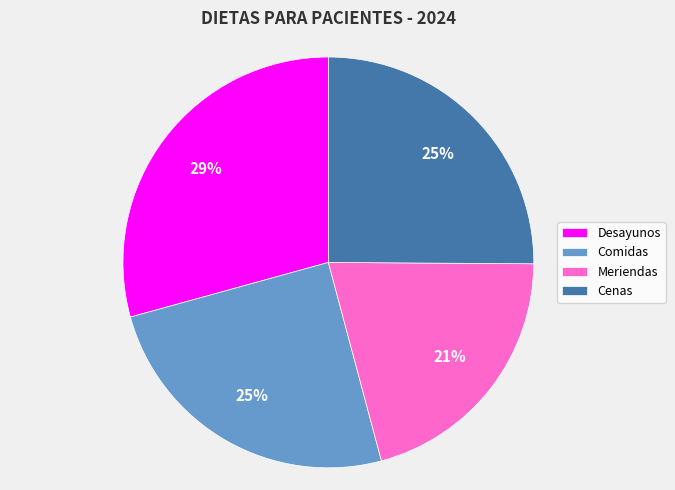

Which category has the biggest portion of the pie?

Desayunos